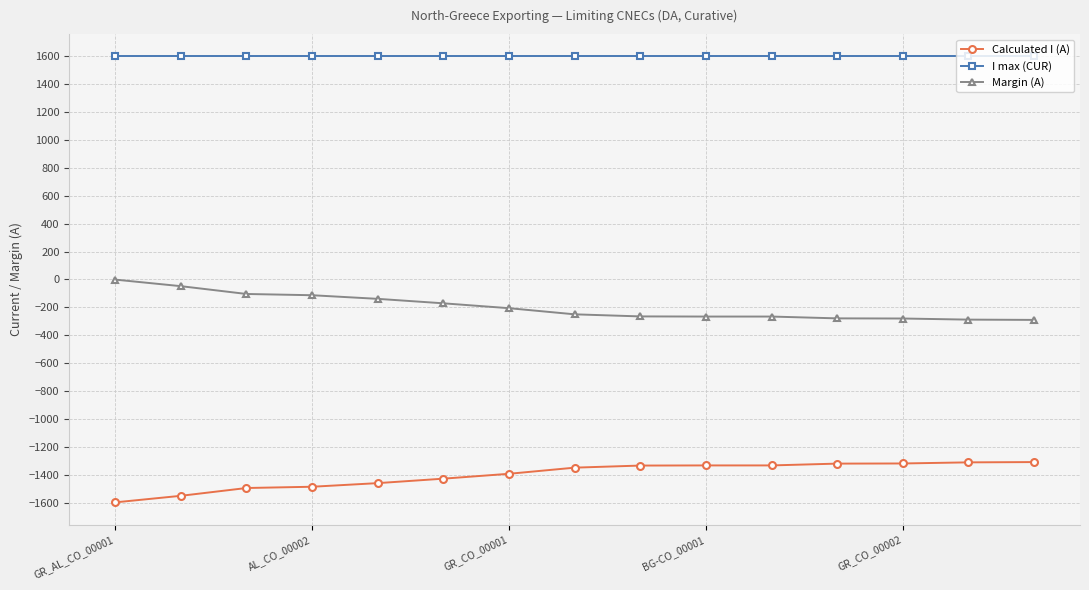

How many values in the Calculated I (A) series exceed -1350?

7